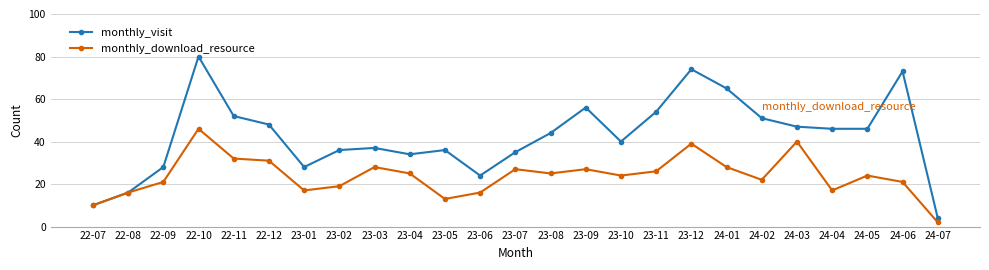

Rank the series by their maximum value, from lowest to highest.

monthly_download_resource, monthly_visit